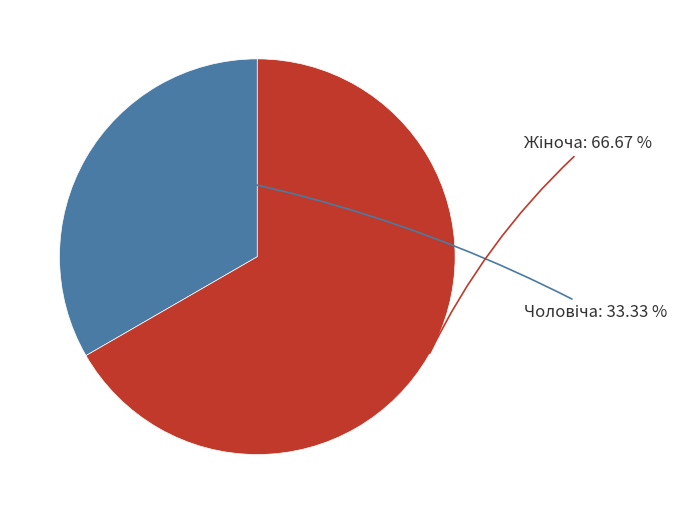

Is there any slice that represents more than half of the pie?

Yes